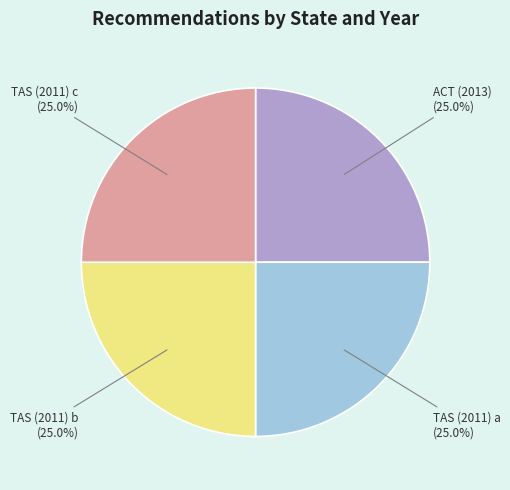

How many segments does this pie chart have?

4